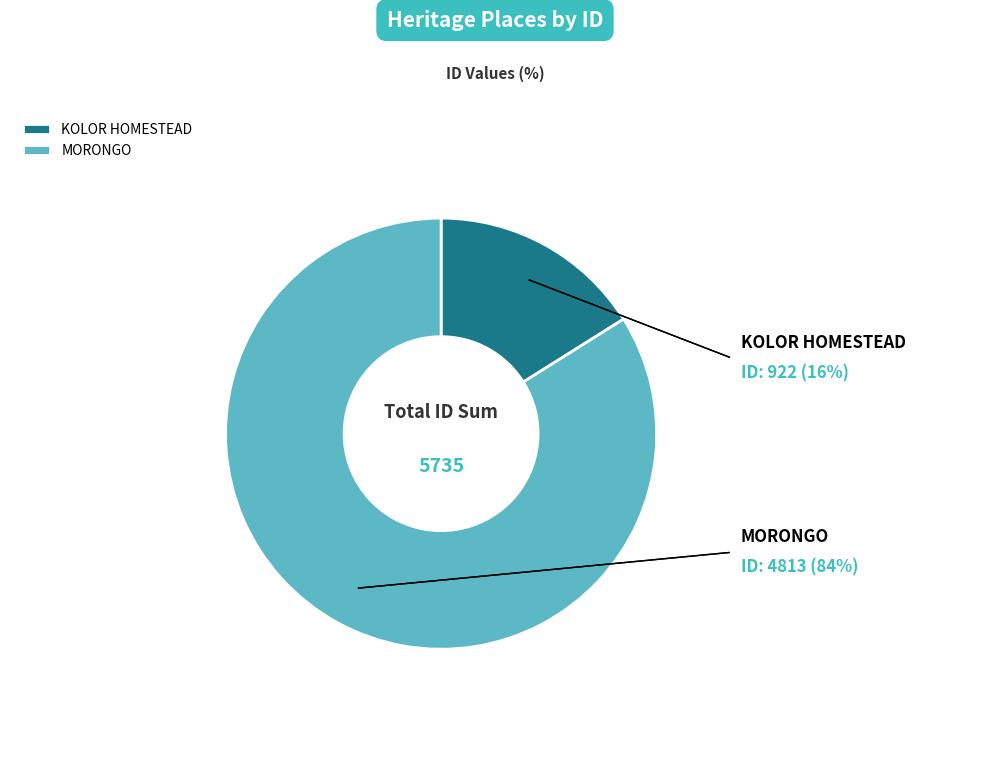

What percentage is NOT represented by MORONGO?

16.1%